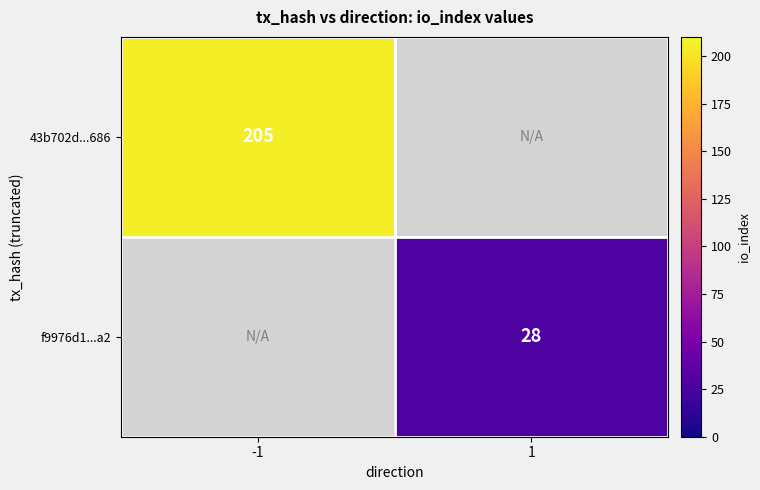

Is it true that f9976d1...a2 equals 28 at 1?

True